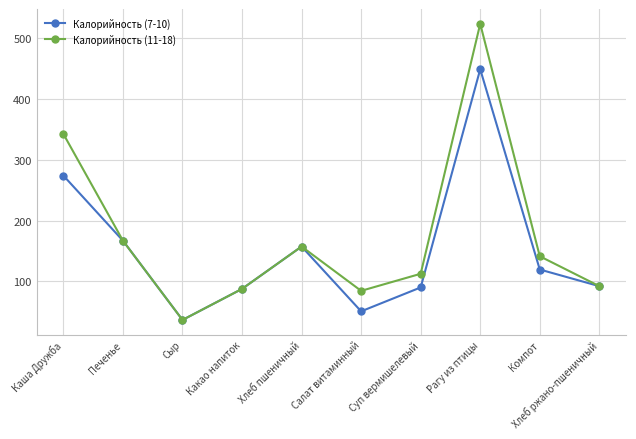

What is the difference between the second highest and minimum values in the Калорийность (7-10) series?

237.5